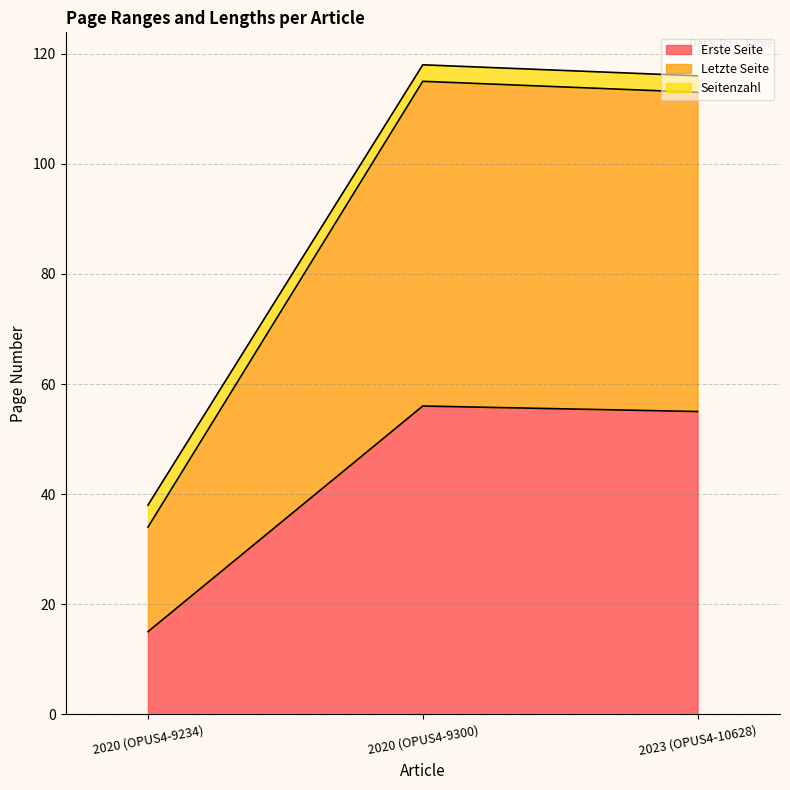

What is the difference between the maximum and minimum values in the Erste Seite series?

41